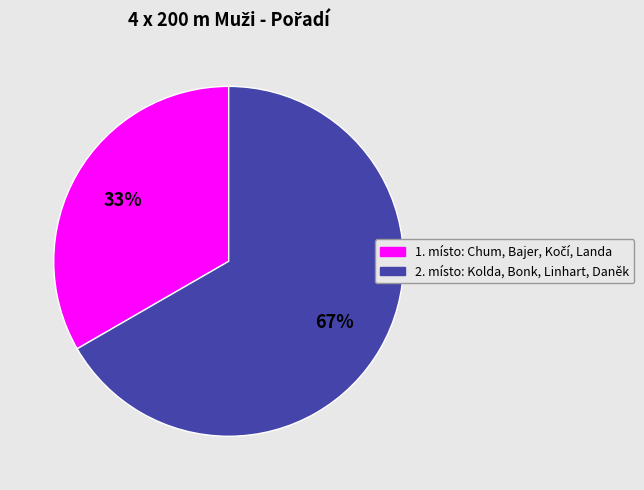

Is there any slice that represents more than half of the pie?

Yes